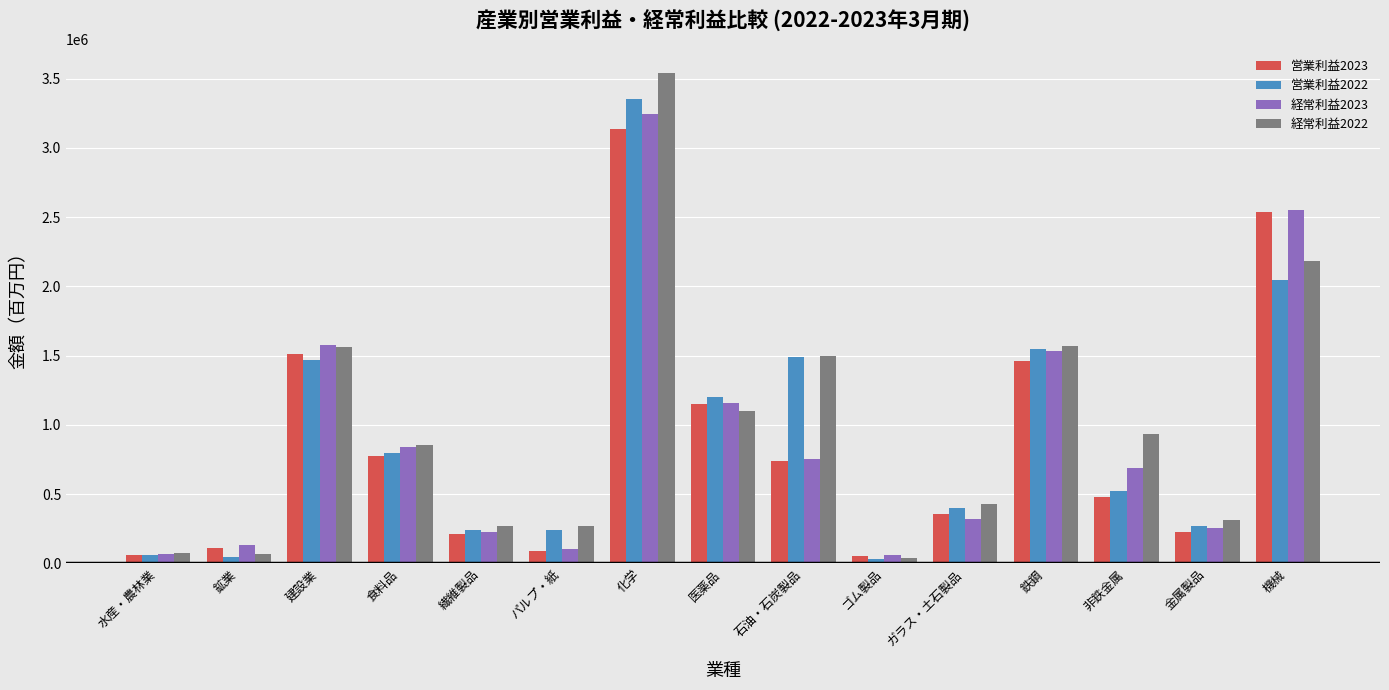

Rank the series by their maximum value, from lowest to highest.

営業利益2023, 経常利益2023, 営業利益2022, 経常利益2022